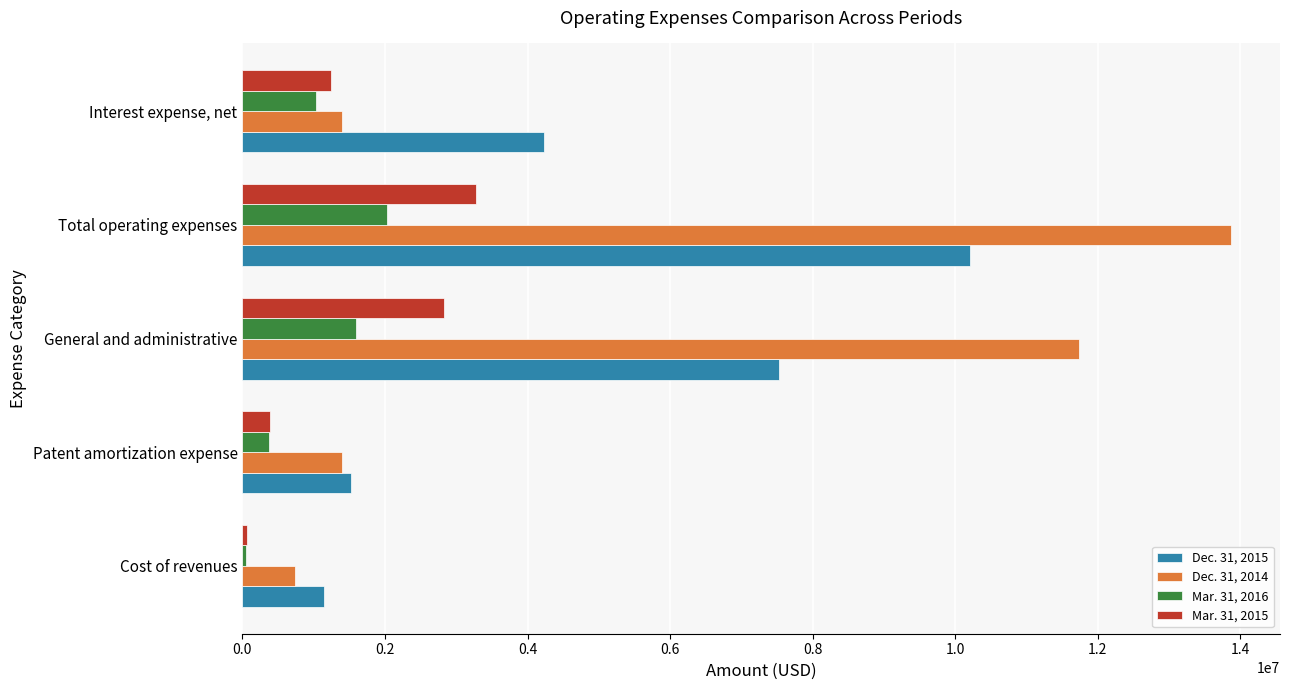

Where is Mar. 31, 2016 nearest to the value 1035608?

Interest expense, net